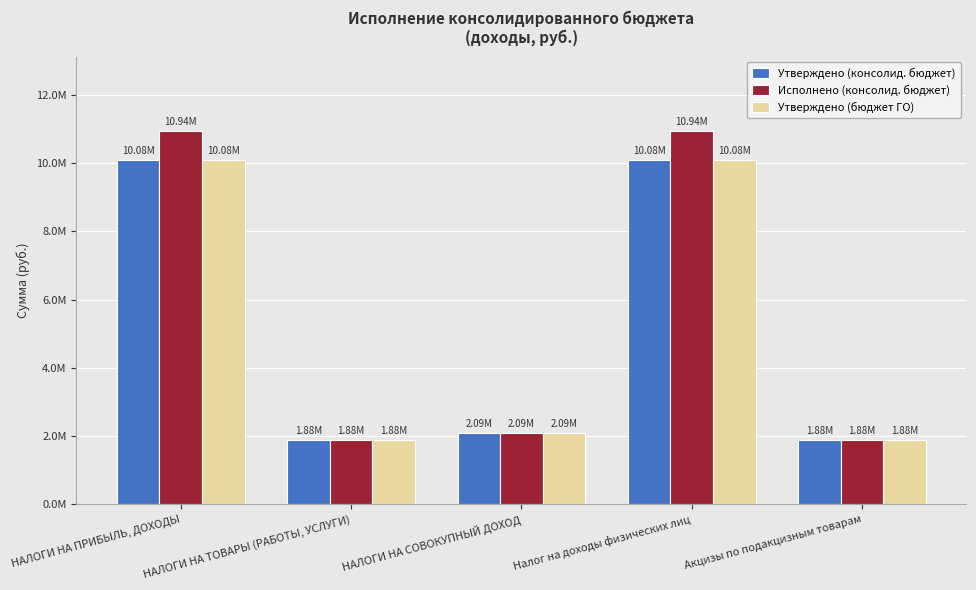

Reading left to right, transcribe all the data shown in this chart.

Утверждено (консолид. бюджет): НАЛОГИ НА ПРИБЫЛЬ, ДОХОДЫ=10082700.0	НАЛОГИ НА ТОВАРЫ (РАБОТЫ, УСЛУГИ)=1880100.0	НАЛОГИ НА СОВОКУПНЫЙ ДОХОД=2090500.0	Налог на доходы физических лиц=10082700.0	Акцизы по подакцизным товарам=1880100.0
Исполнено (консолид. бюджет): НАЛОГИ НА ПРИБЫЛЬ, ДОХОДЫ=10935746.8	НАЛОГИ НА ТОВАРЫ (РАБОТЫ, УСЛУГИ)=1880126.5	НАЛОГИ НА СОВОКУПНЫЙ ДОХОД=2091322.5	Налог на доходы физических лиц=10935746.8	Акцизы по подакцизным товарам=1880126.5
Утверждено (бюджет ГО): НАЛОГИ НА ПРИБЫЛЬ, ДОХОДЫ=10082700.0	НАЛОГИ НА ТОВАРЫ (РАБОТЫ, УСЛУГИ)=1880100.0	НАЛОГИ НА СОВОКУПНЫЙ ДОХОД=2090500.0	Налог на доходы физических лиц=10082700.0	Акцизы по подакцизным товарам=1880100.0